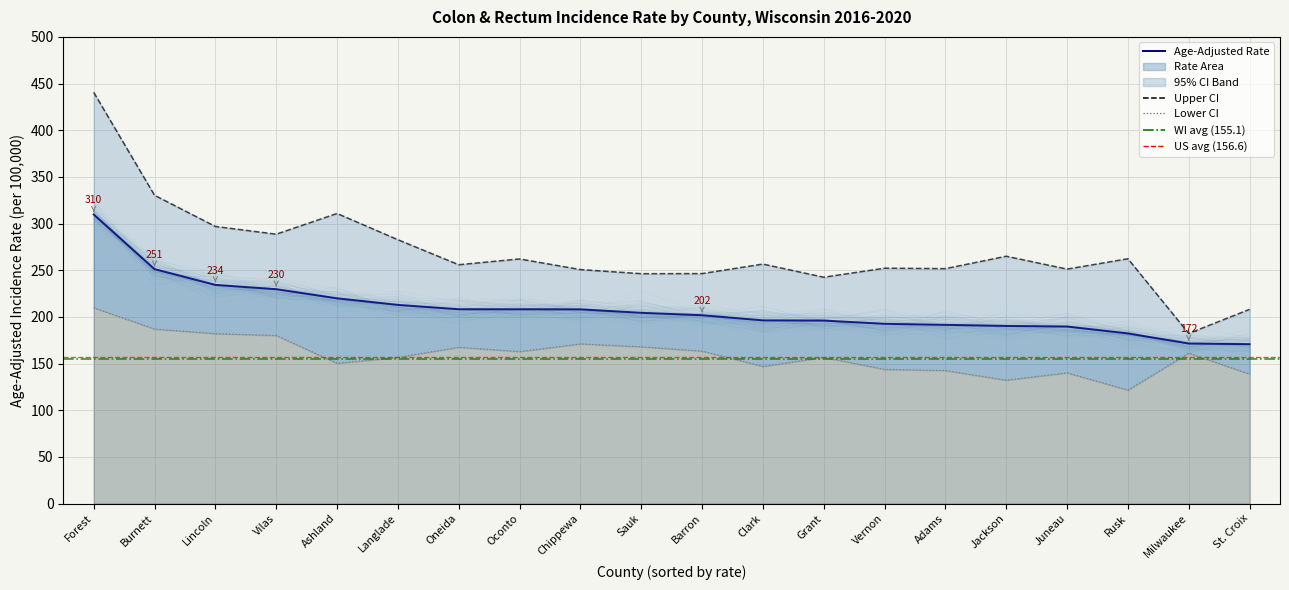

How many values in the Lower 95% CI series exceed 161?

10